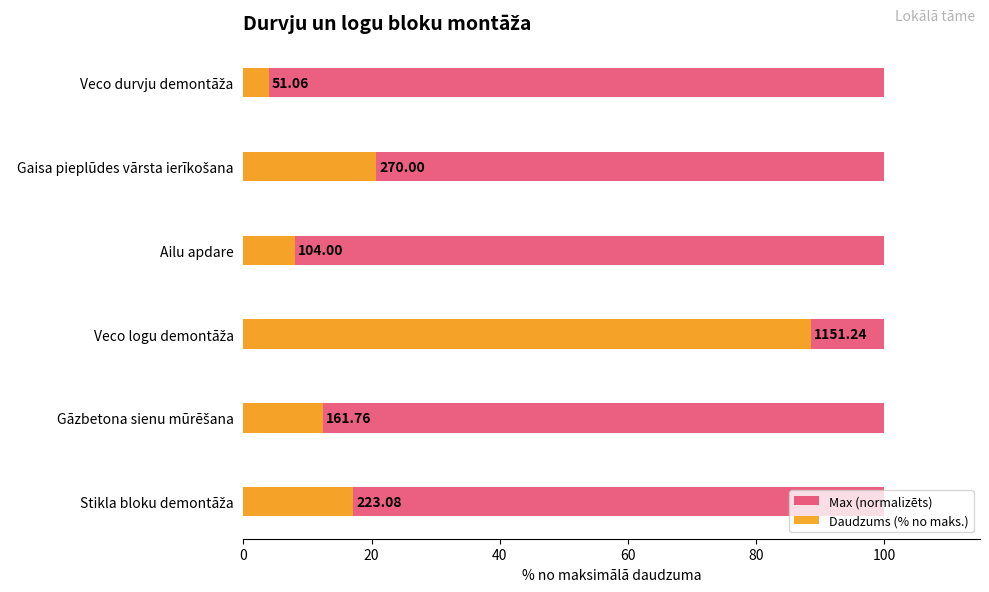

Are the bars horizontal?

Yes